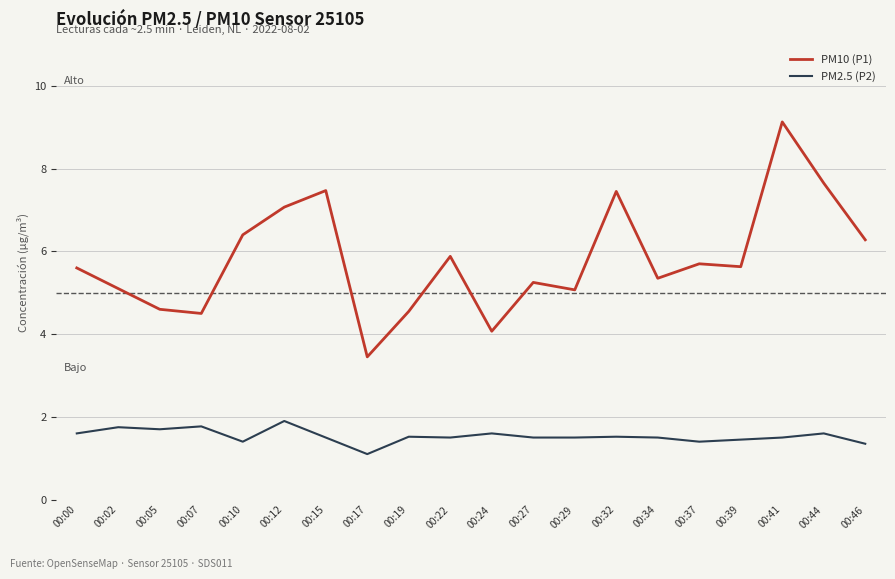

What is the smallest value displayed?

1.1